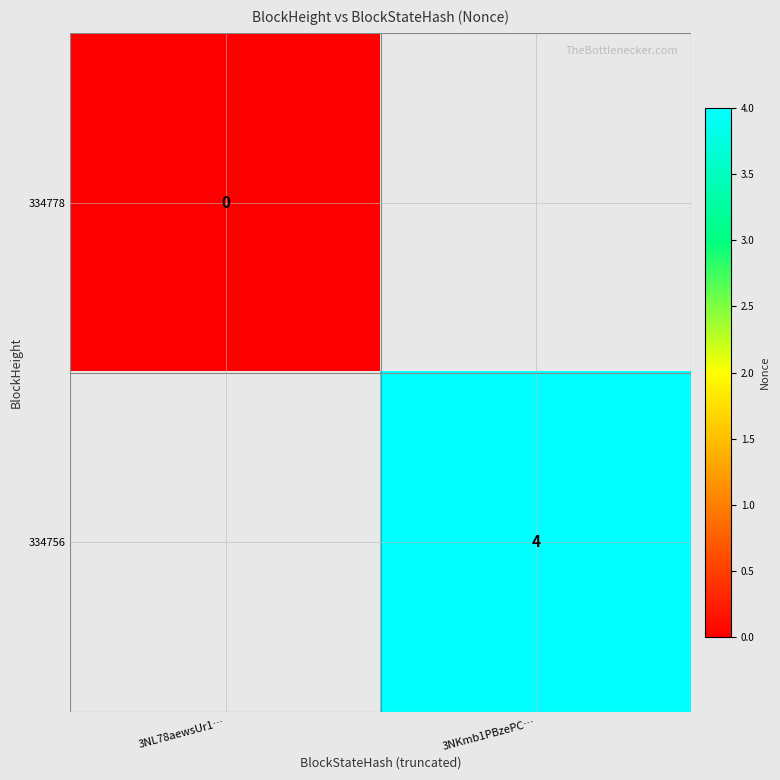

The value of 334756 at 3NKmb1PBzePC… is 6. True or false?

False